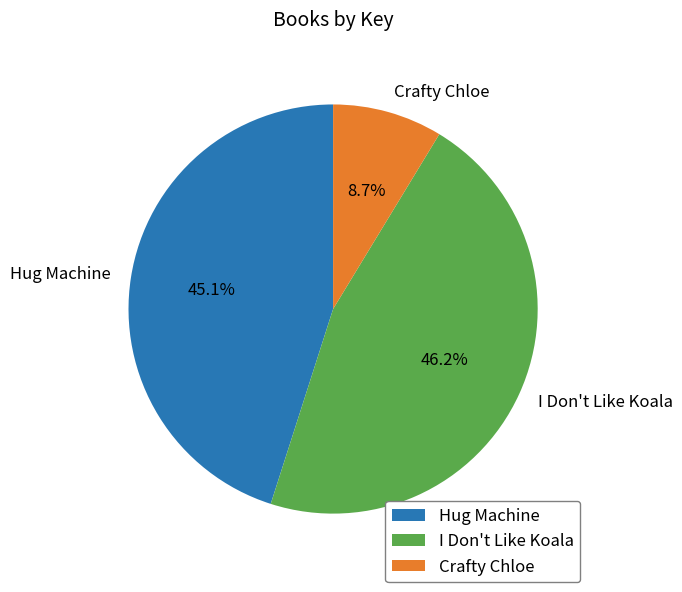

Approximately how many times larger is the value at Hug Machine compared to I Don't Like Koala?

1.0